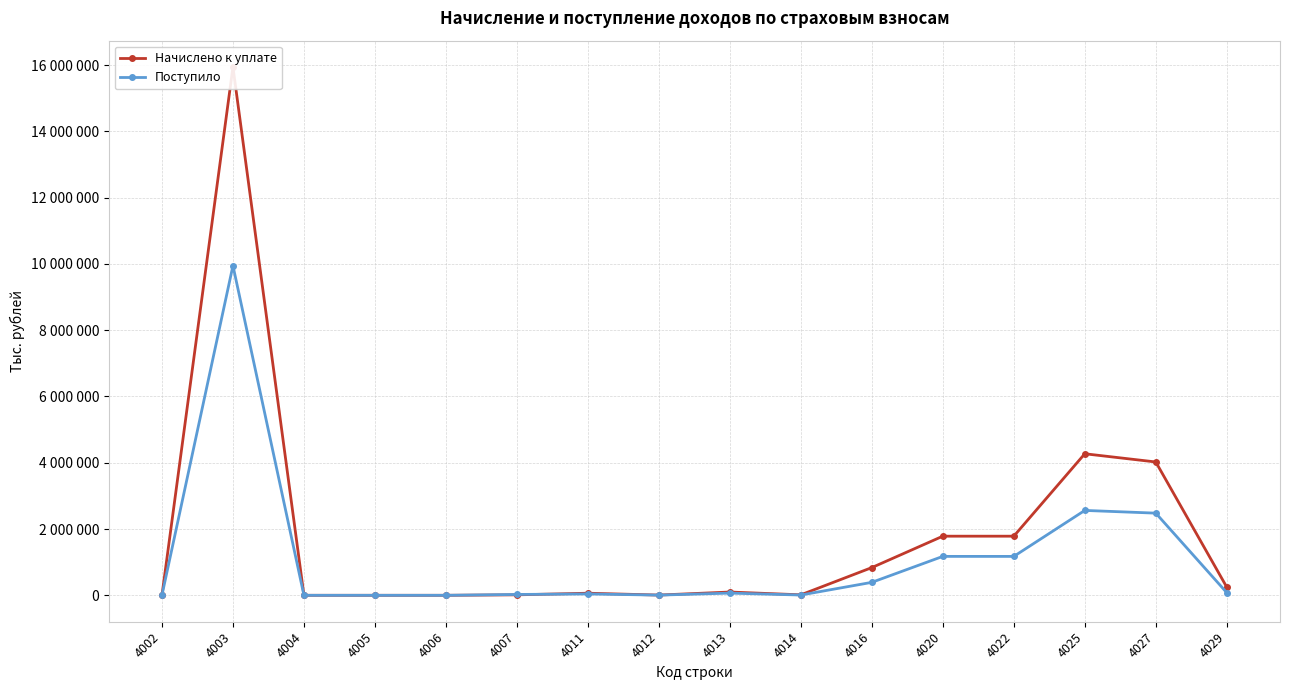

How many times do Поступило and Начислено к уплате cross each other?

3